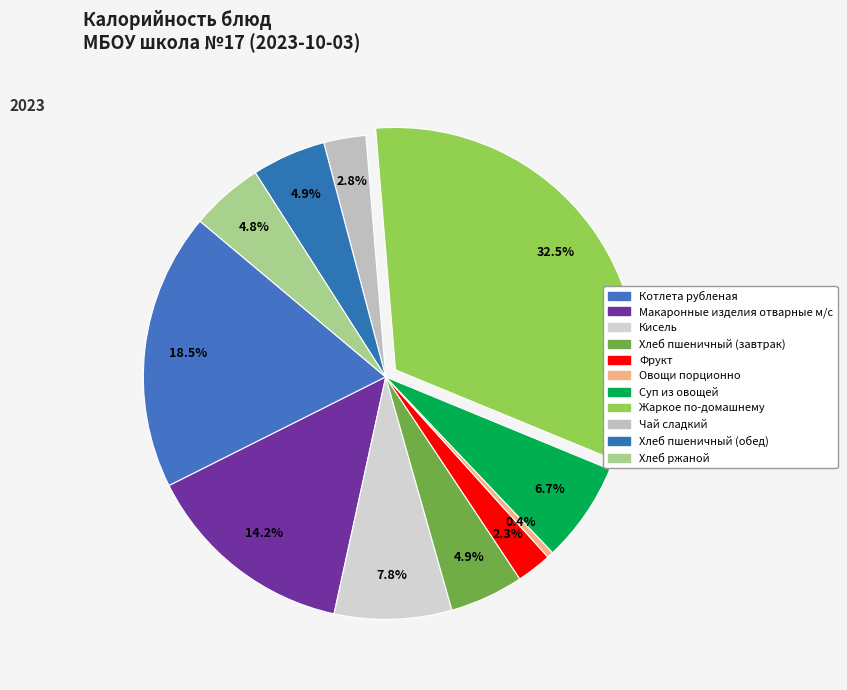

Does any single category account for the majority?

No